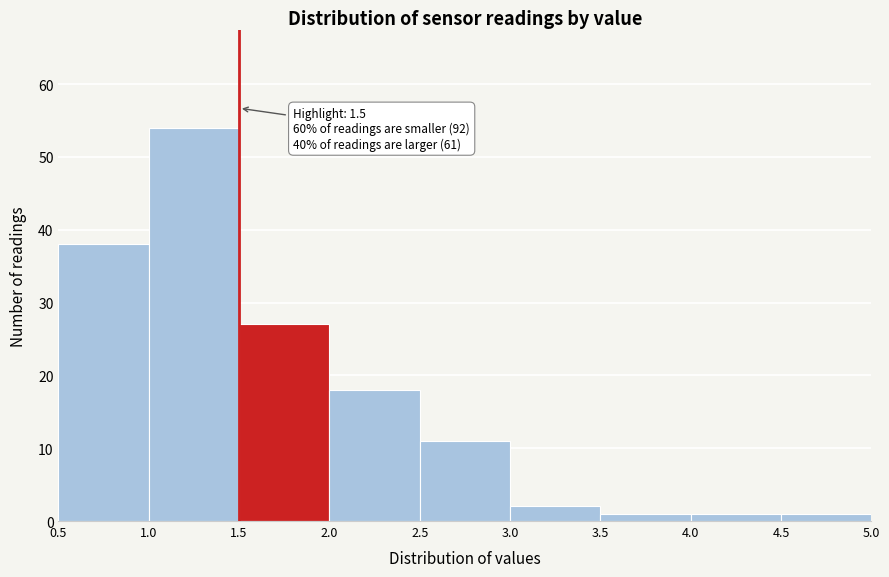

Which range on the x-axis has the tallest bar?

1.0 to 1.5